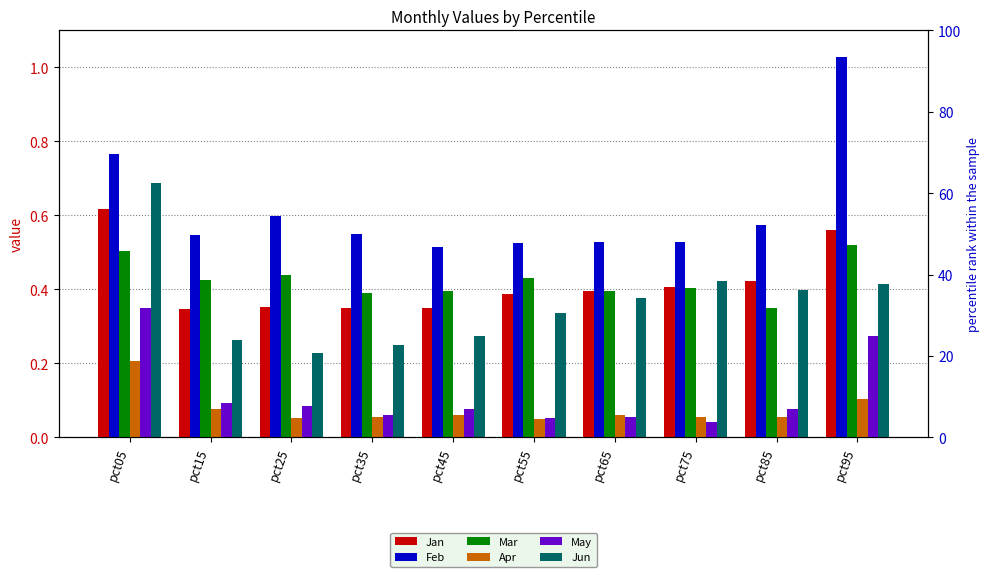

Reading left to right, extract all data points from this chart.

Jan: 0.6	0.3	0.4	0.3	0.4	0.4	0.4	0.4	0.4	0.6
Feb: 0.8	0.5	0.6	0.6	0.5	0.5	0.5	0.5	0.6	1.0
Mar: 0.5	0.4	0.4	0.4	0.4	0.4	0.4	0.4	0.3	0.5
Apr: 0.2	0.1	0.1	0.1	0.1	0.0	0.1	0.1	0.1	0.1
May: 0.3	0.1	0.1	0.1	0.1	0.1	0.1	0.0	0.1	0.3
Jun: 0.7	0.3	0.2	0.2	0.3	0.3	0.4	0.4	0.4	0.4